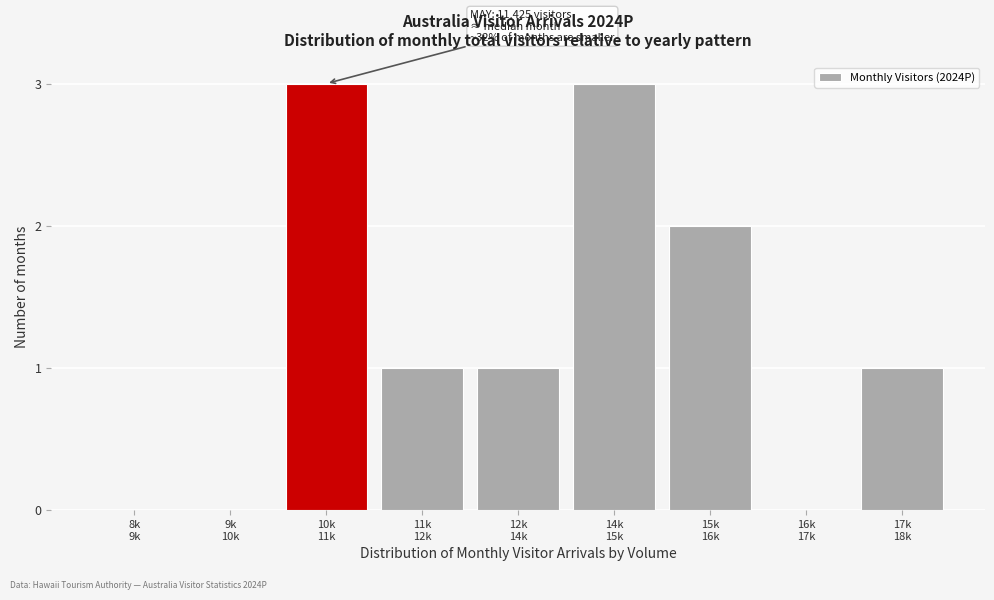

What is the sum of all values?

11